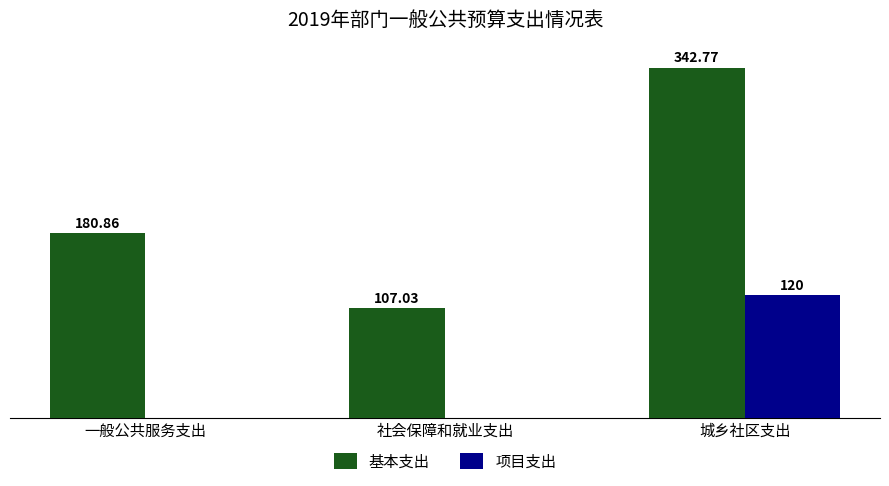

How many distinct data groups are displayed?

2